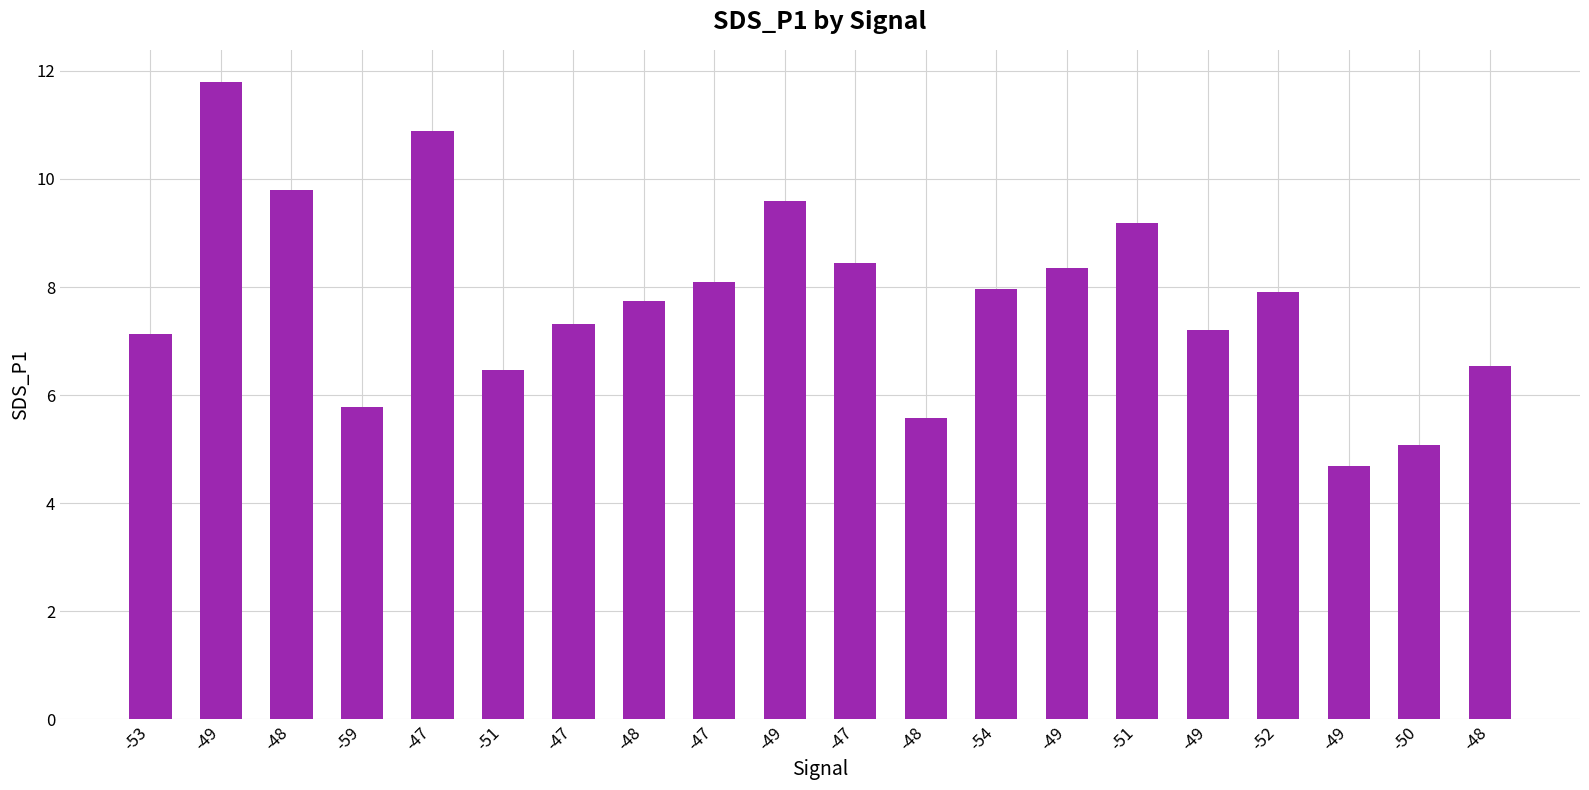

Reading right to left, what are all the values shown in this chart?

-48=6.5	-50=5.1	-49=4.7	-52=7.9	-49=7.2	-51=9.2	-49=8.3	-54=8.0	-48=5.6	-47=8.4	-49=9.6	-47=8.1	-48=7.8	-47=7.3	-51=6.5	-47=10.9	-59=5.8	-48=9.8	-49=11.8	-53=7.1